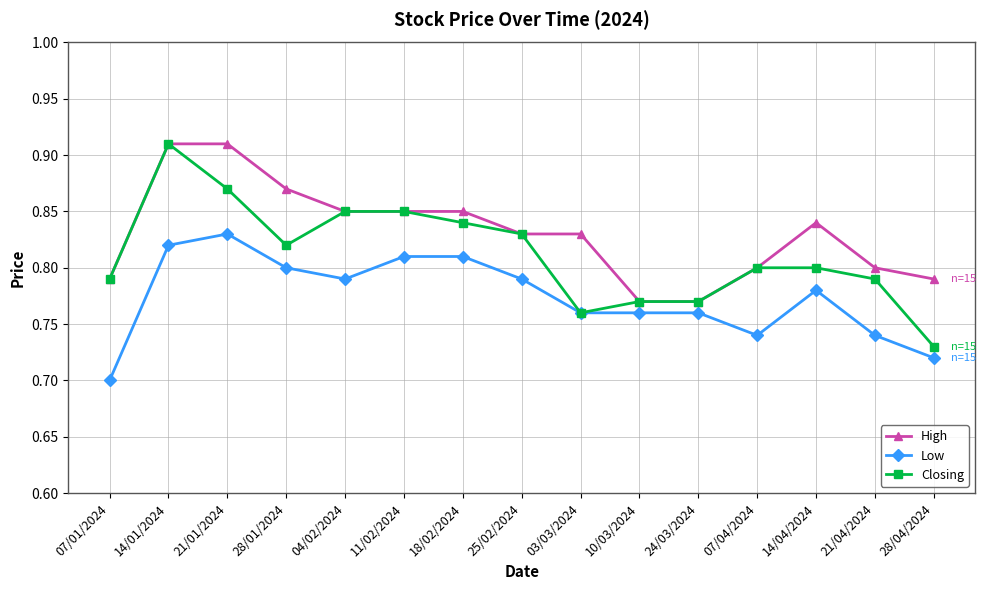

How many distinct data groups are displayed?

3